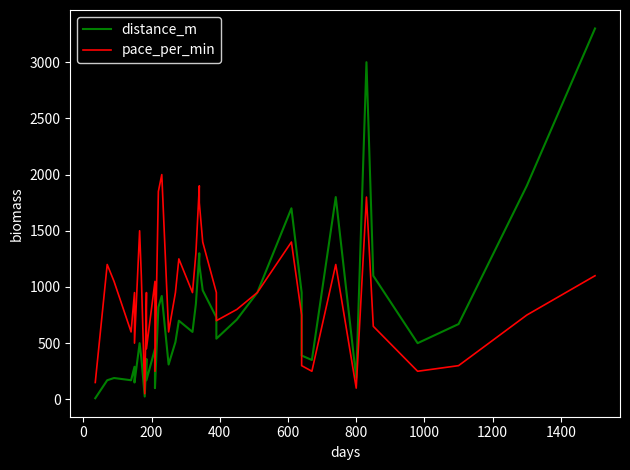

In distance_m, how many points are higher than both neighbors (excluding endpoints)?

11